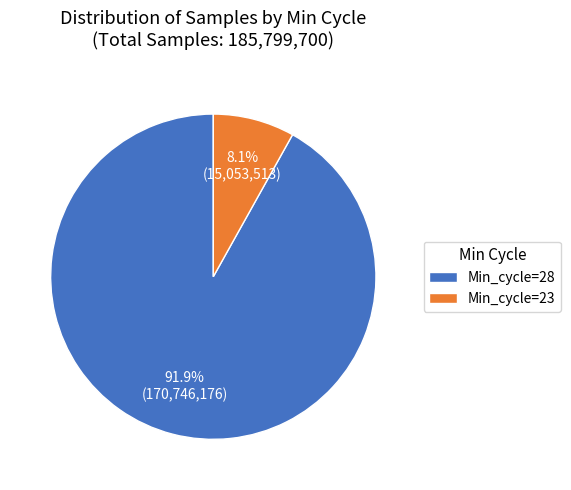

Does Min_cycle=28 represent more than half of the total?

Yes